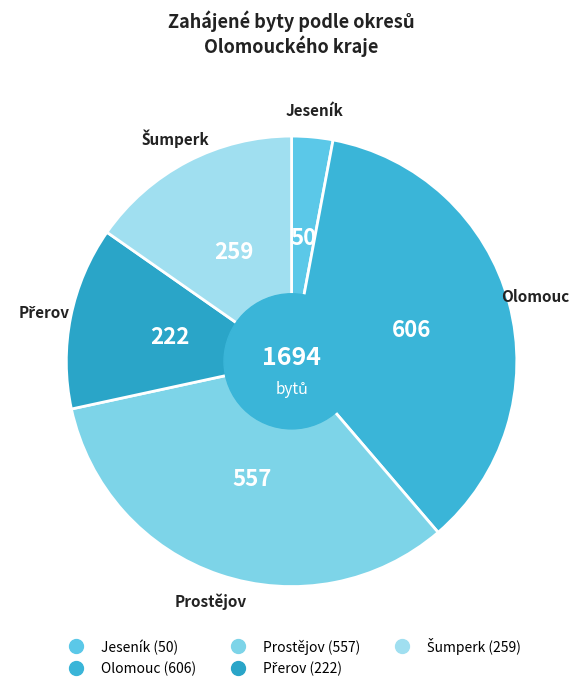

What is the largest slice in the pie chart?

Olomouc